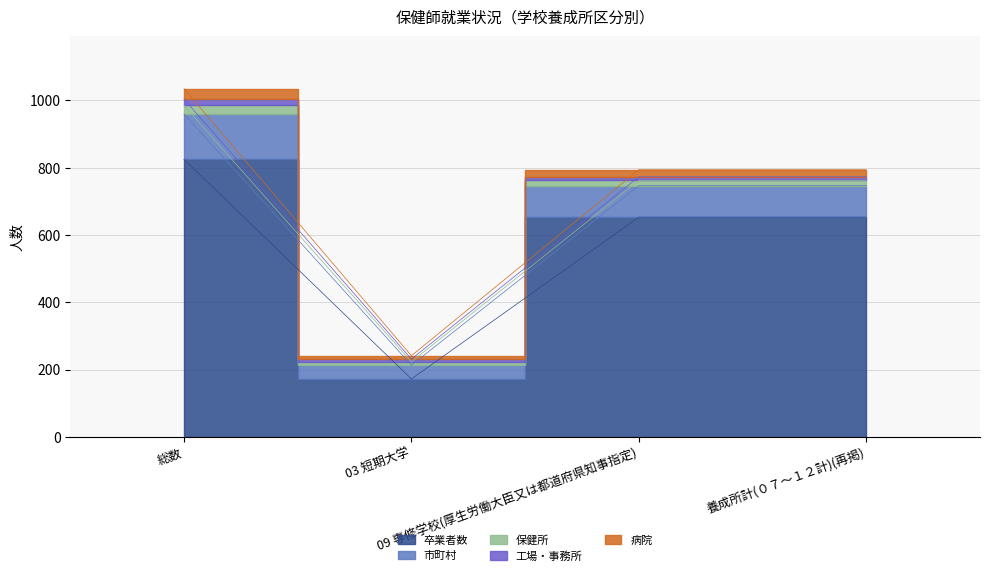

Which series has the largest total across all categories?

卒業者数